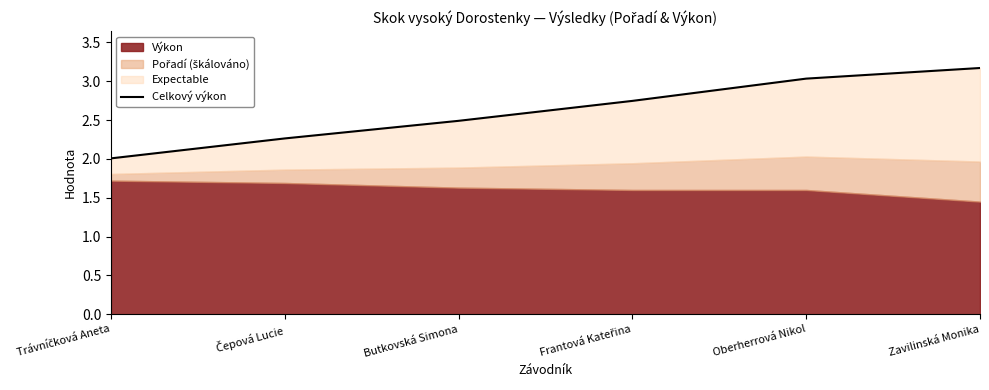

What is the sum of the values at Oberherrová Nikol and Čepová Lucie?

5.3